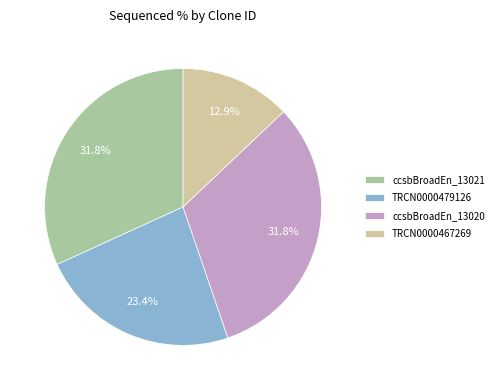

Which slice is the smallest?

TRCN0000467269